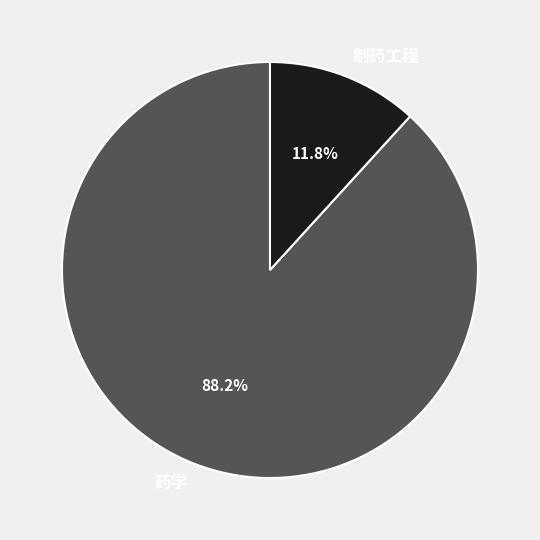

Is it true that 制药工程 is 12% of the pie?

True